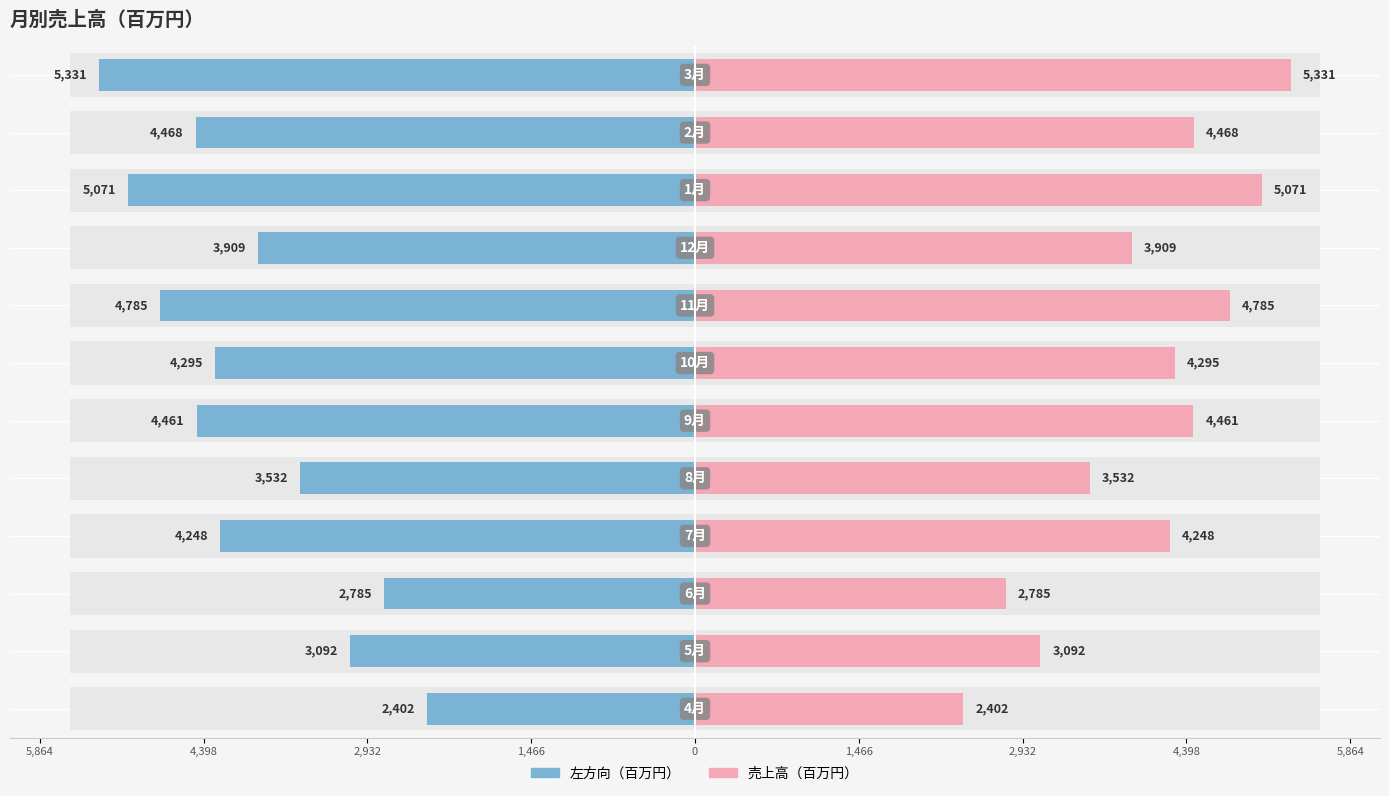

What is the value of the 売上高（百万円） bar at the 4th from the left?

4248